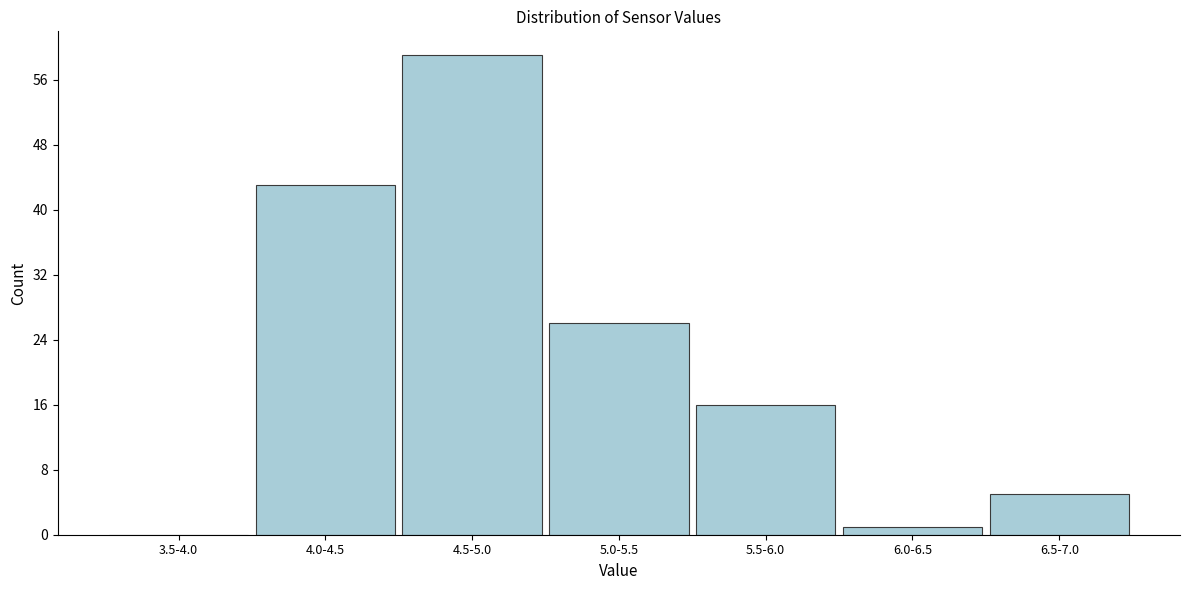

Reading left to right, what are all the values shown in this chart?

3.5-4.0=0	4.0-4.5=43	4.5-5.0=59	5.0-5.5=26	5.5-6.0=16	6.0-6.5=1	6.5-7.0=5